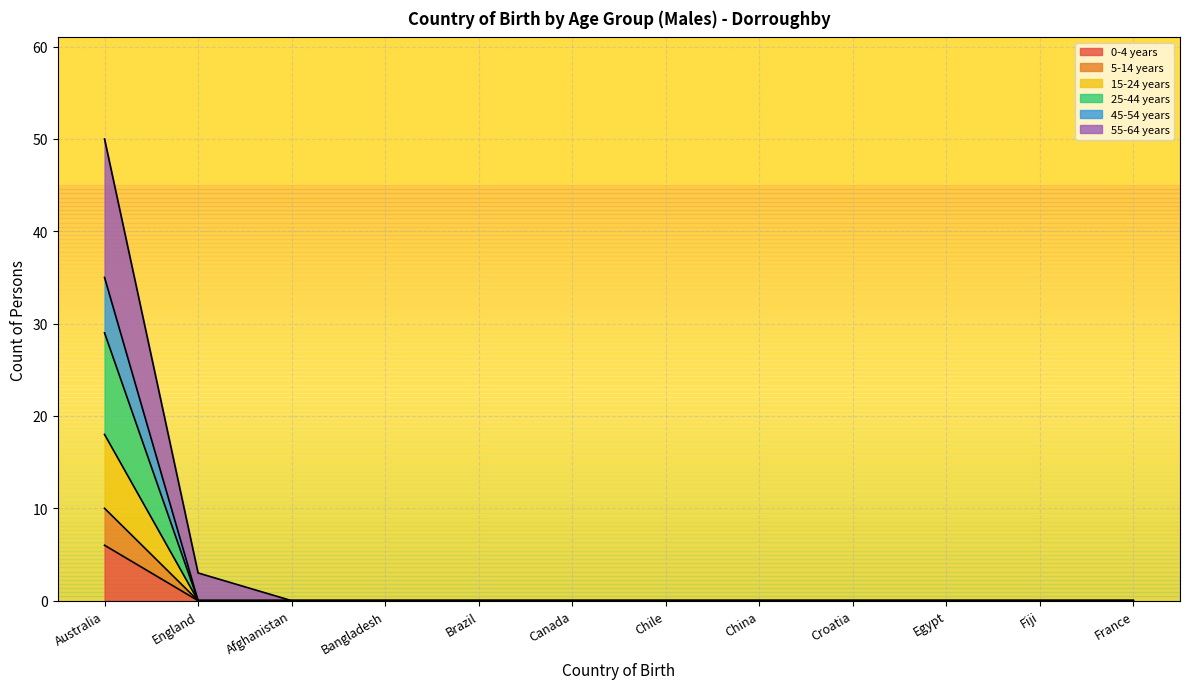

The value of 5-14 years at China is -24. True or false?

False